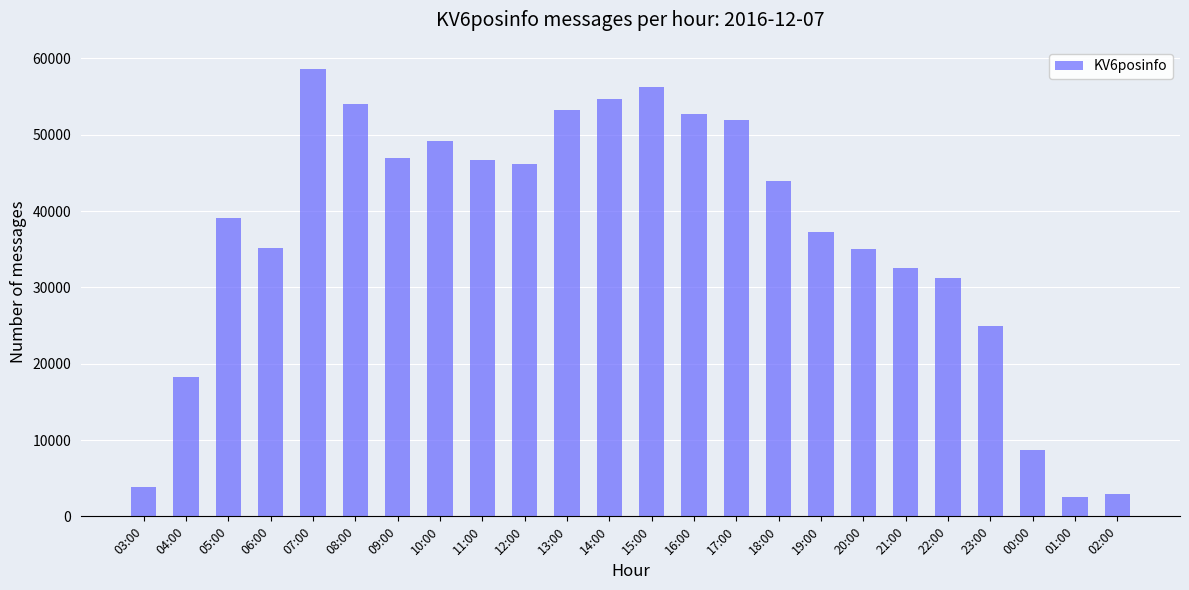

What is the difference between the maximum and minimum values?

56025